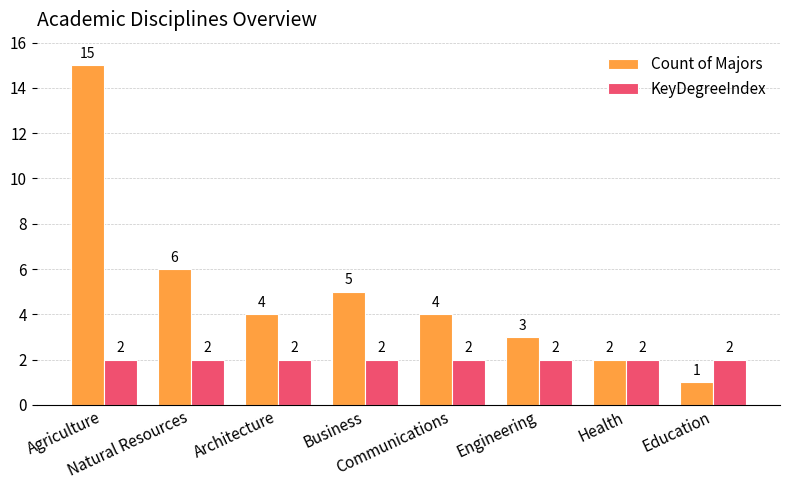

The value of Count of Majors at Business is 1. True or false?

False